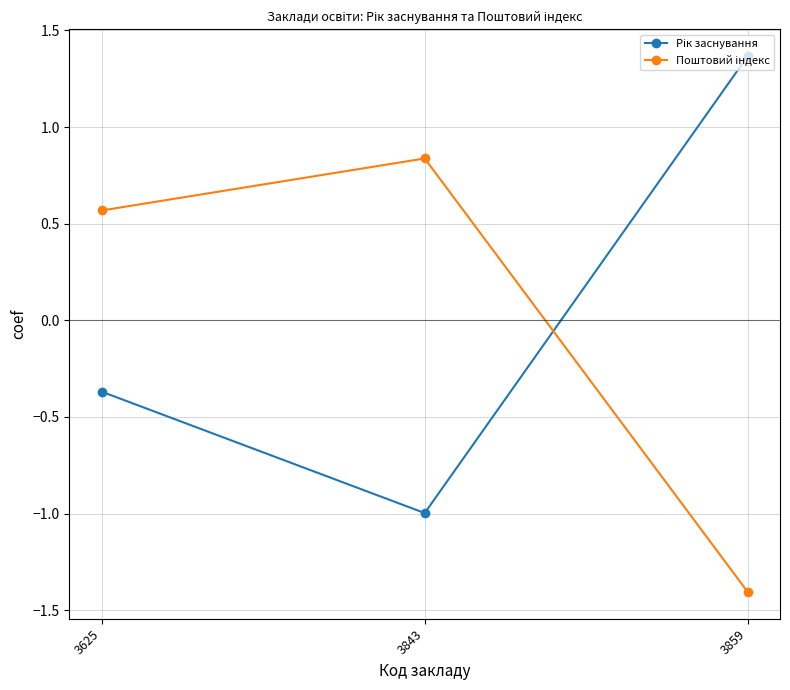

What is the spread (max minus min) of values at 3843?

1.8